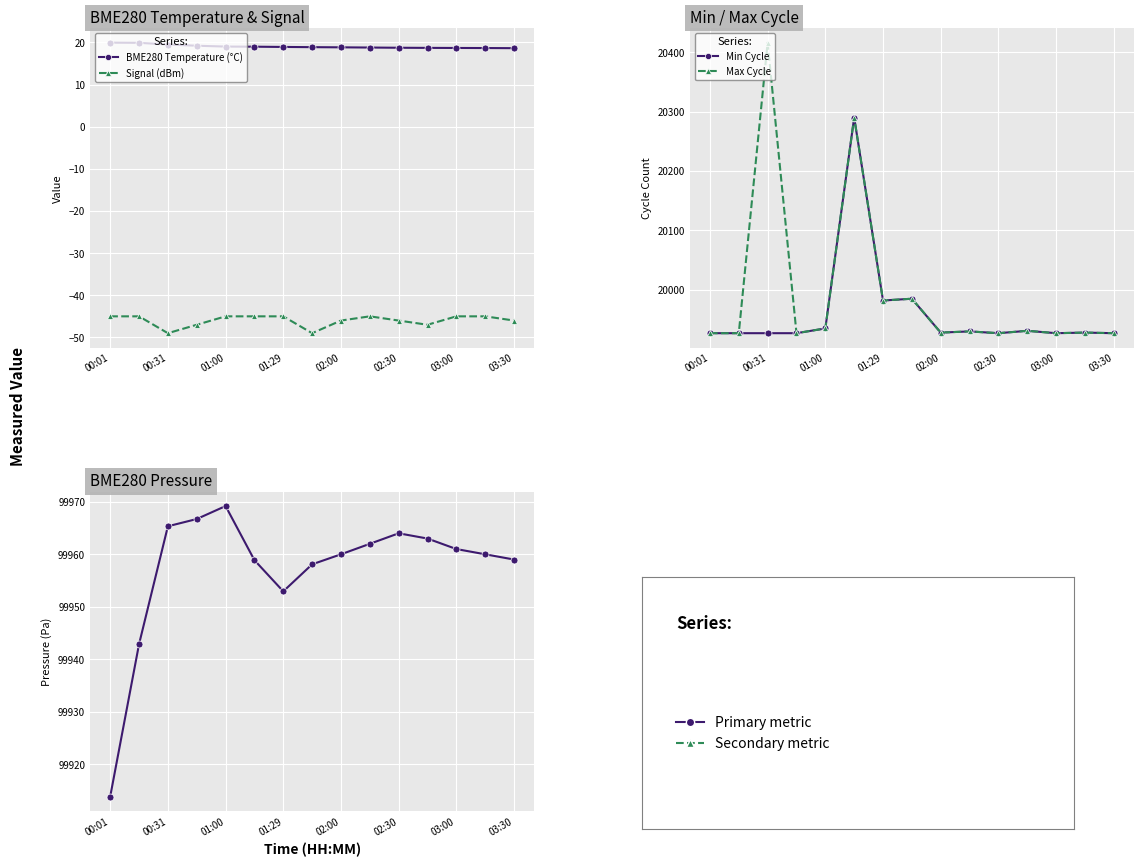

How many lines are shown in the chart?

5